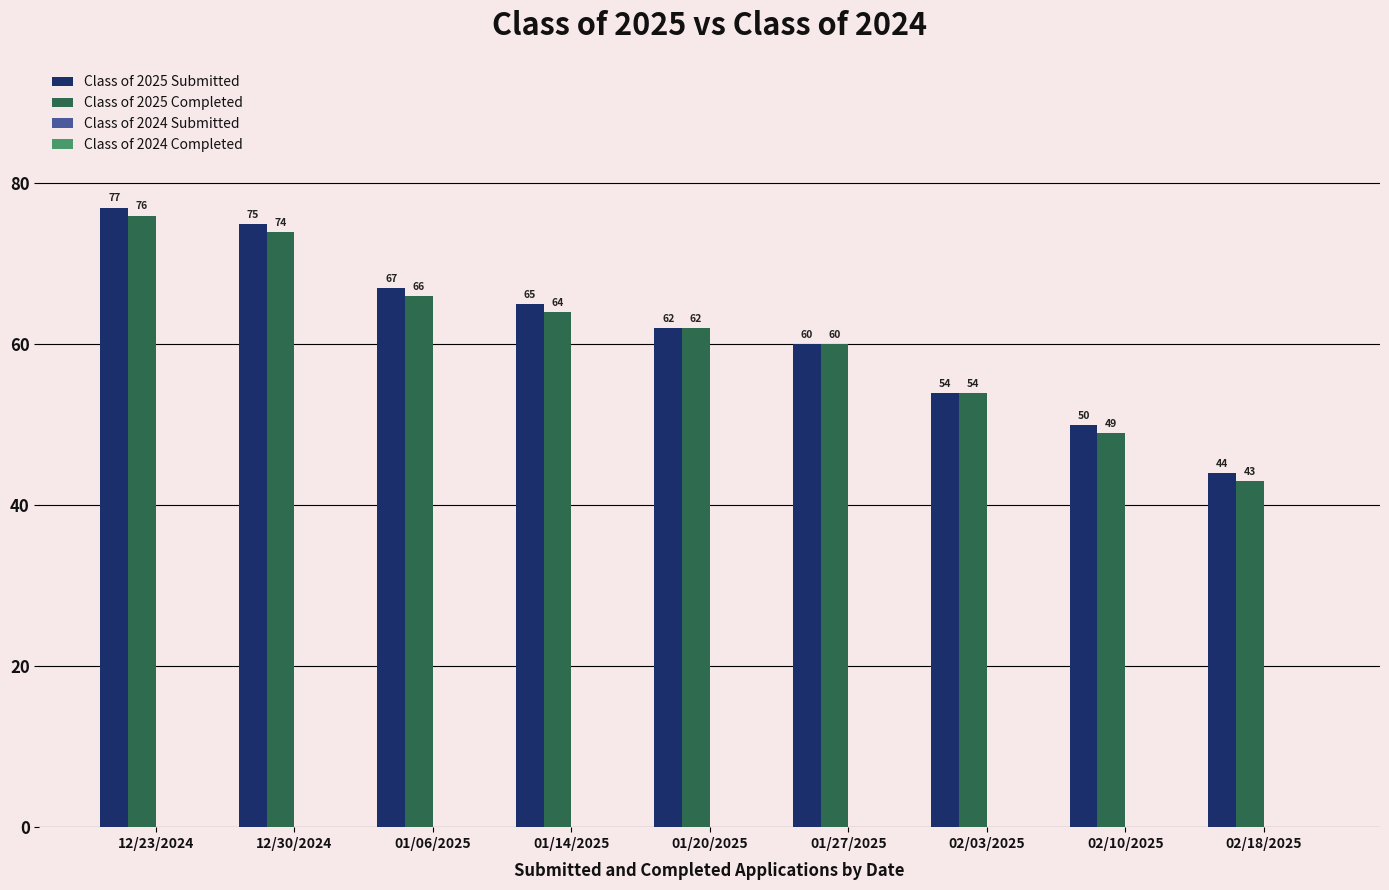

How many values in the Class of 2025 Submitted series are below 62?

4